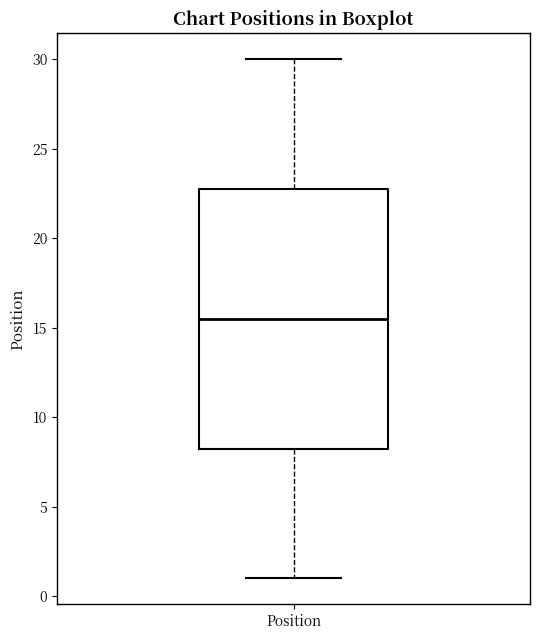

Transcribe this box plot: give where the median line is, the range the box spans, and where the two whiskers end, as read against the y-axis. The values are not printed on the chart, so give them approximately, as read against the axis.

median 15.5, box 8.5 to 23.0, whiskers 1.0 to 30.0